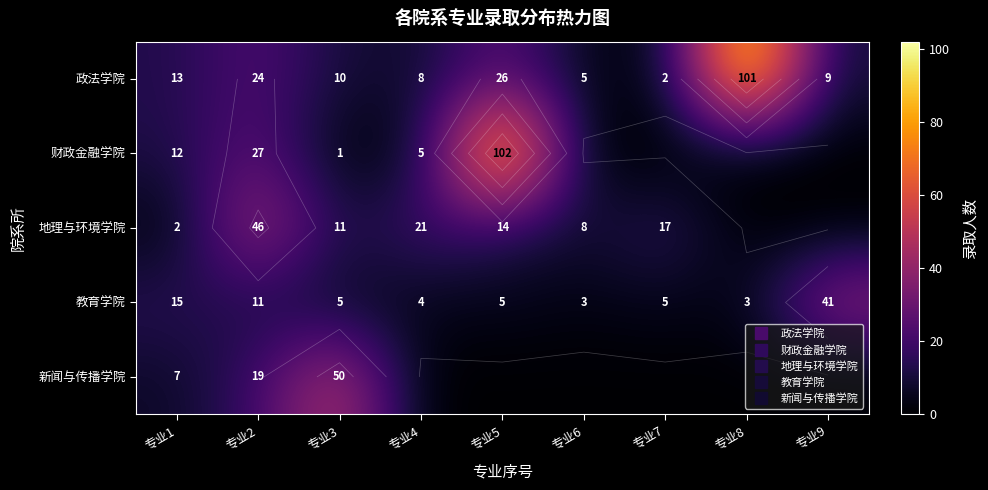

List the labels in order of 教育学院 value, largest first.

专业9, 专业1, 专业2, 专业3, 专业5, 专业7, 专业4, 专业6, 专业8